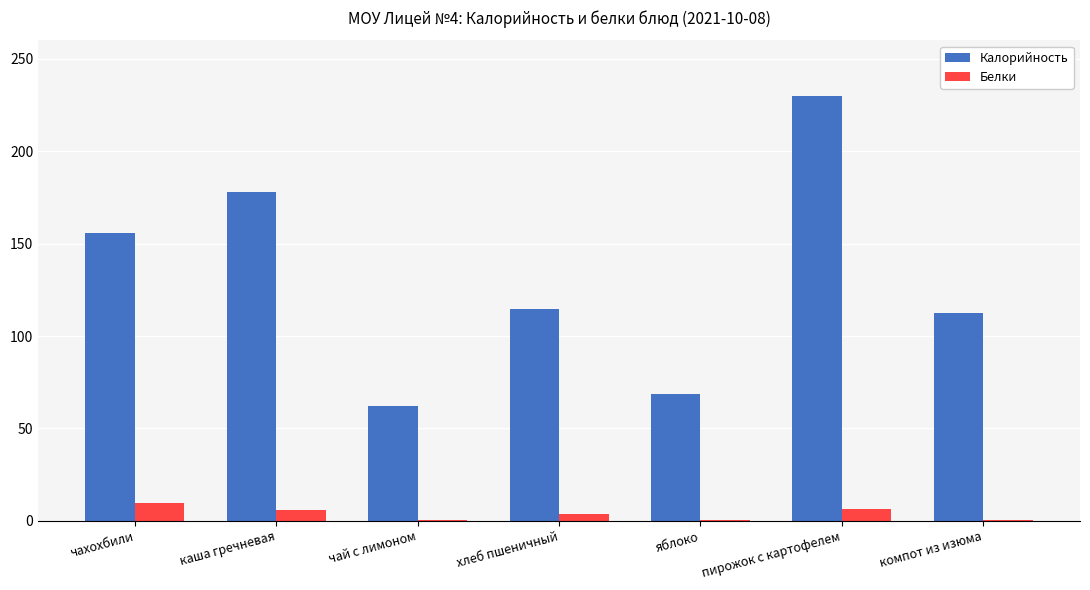

Which series has the largest total across all categories?

Калорийность